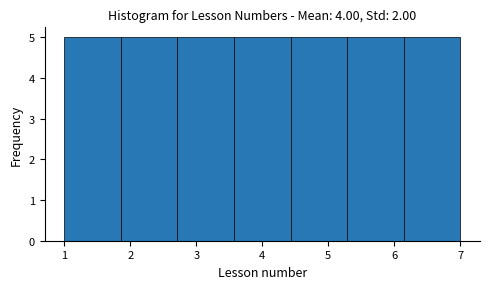

Reading left to right, transcribe this chart: for each bar, give the range it covers on the x-axis and its height. Neither the bar edges nor the heights are printed on the chart, so give them approximately, as read against the axes.

1.0 to 1.9: 5
1.9 to 2.7: 5
2.7 to 3.6: 5
3.6 to 4.4: 5
4.4 to 5.3: 5
5.3 to 6.1: 5
6.1 to 7.0: 5